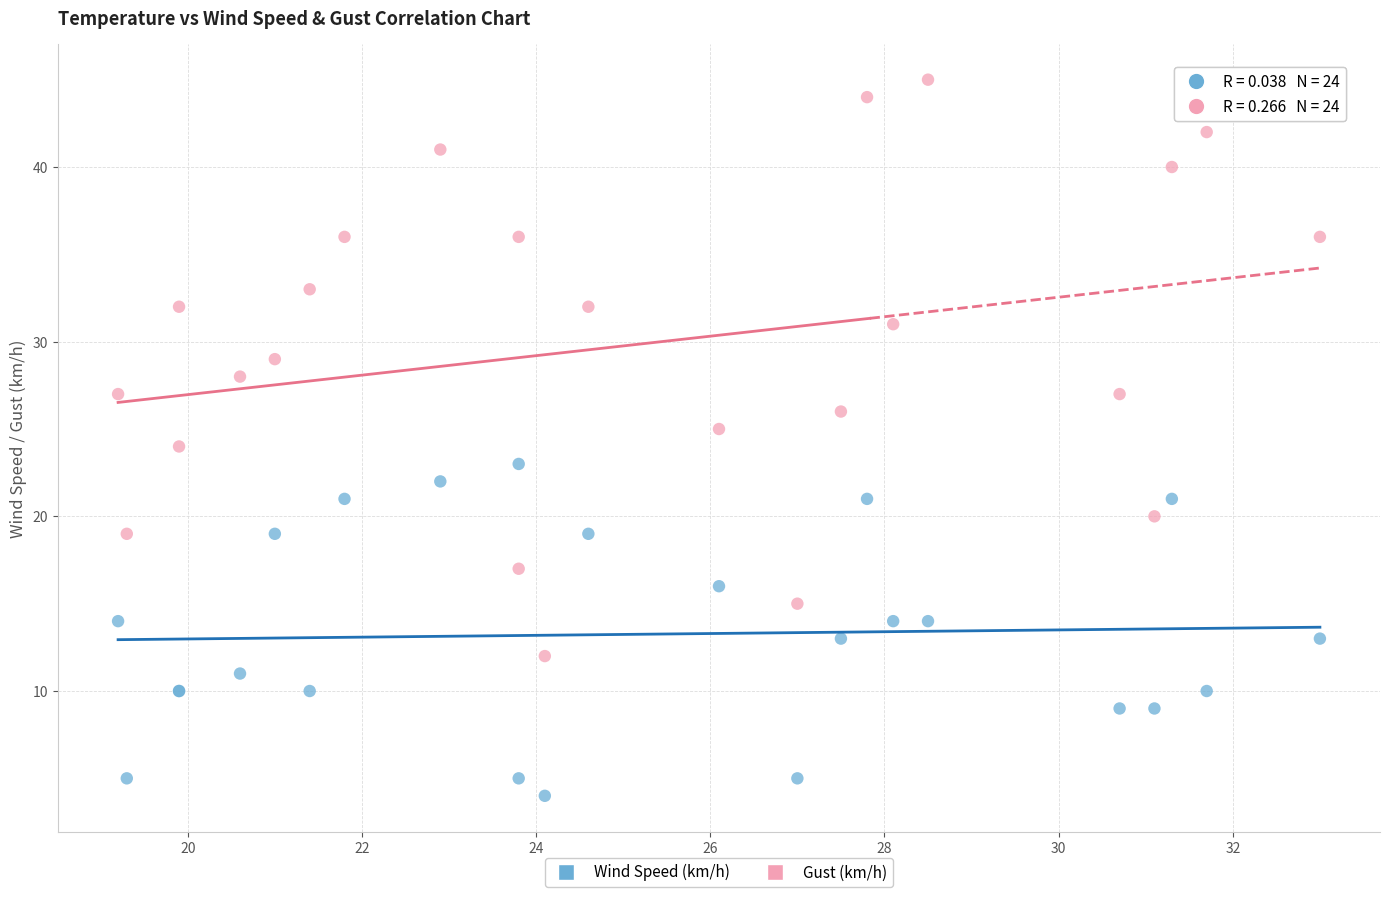

Which series reaches the minimum Y coordinate?

Wind Speed (km/h)